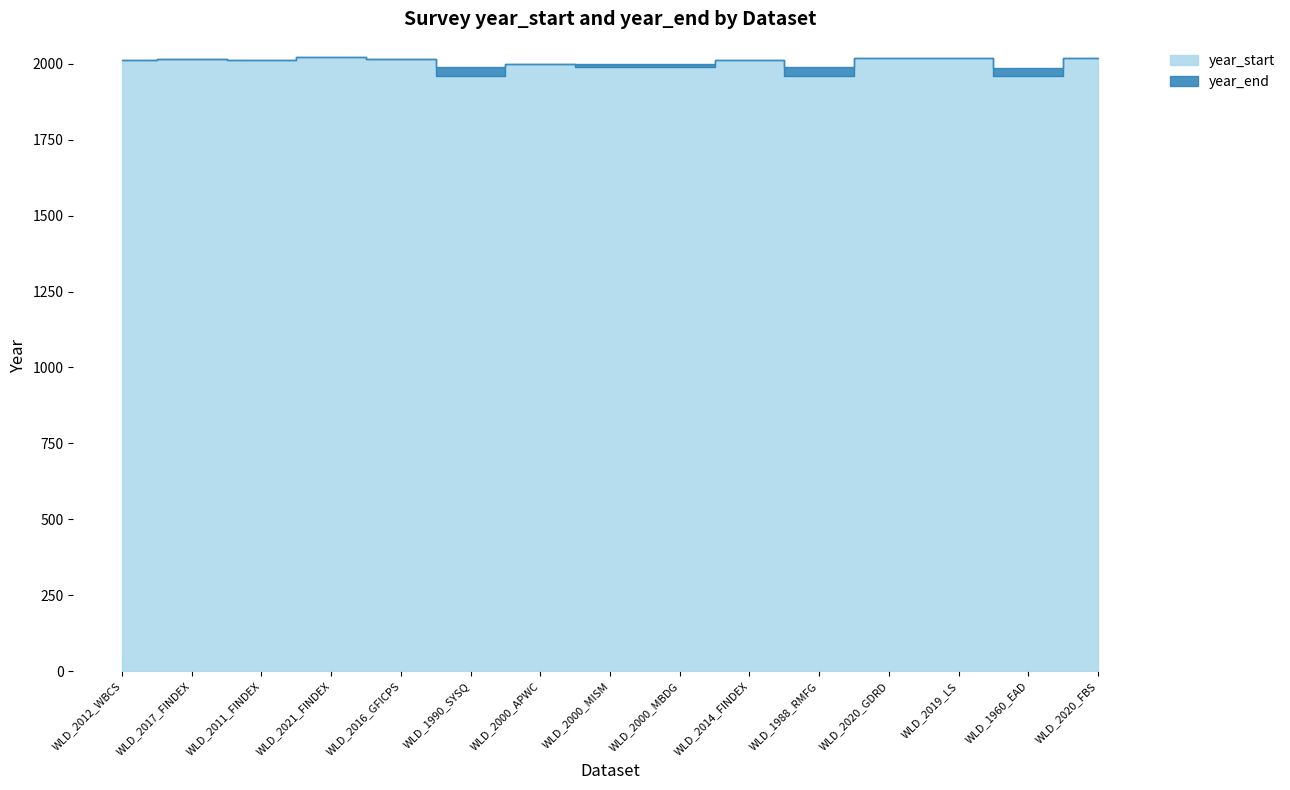

Reading left to right, what are all the values shown in this chart?

year_start: 2011	2017	2011	2021	2016	1960	1999	1990	1990	2014	1961	2020	2019	1960	2020
year_end: 2012	2017	2011	2023	2017	1990	2000	2000	2000	2014	1988	2020	2020	1985	2020